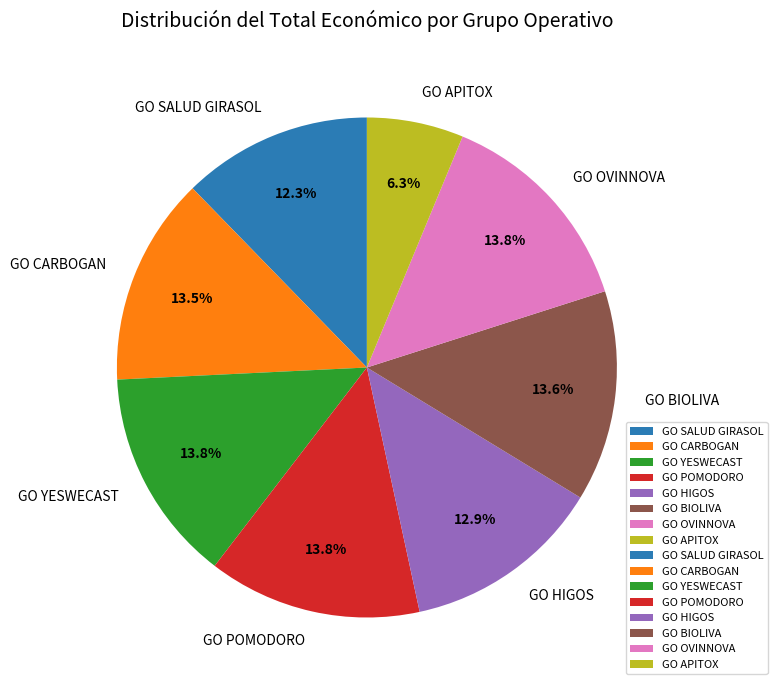

To the nearest percent, what is the difference between the largest and smallest slice percentages?

8%